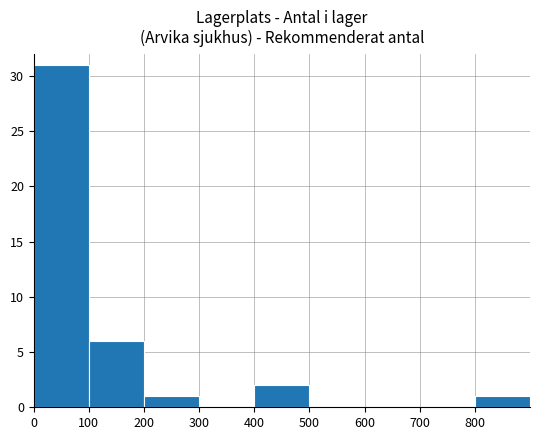

True or false: the data shows 4 at 100.

False